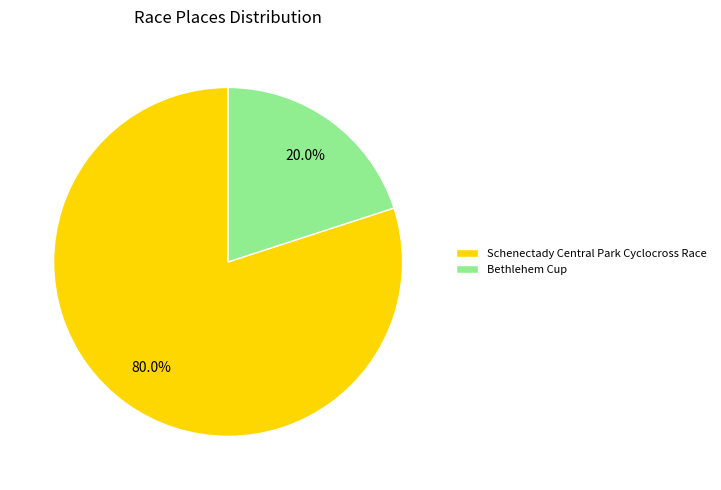

To the nearest percent, what is the average slice percentage?

50%